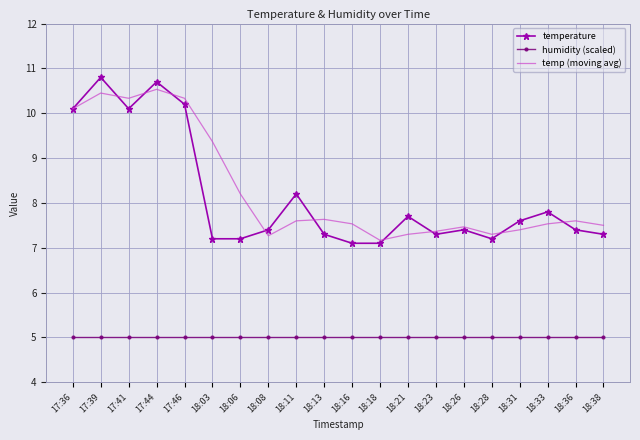

What are all the series names shown in the legend?

temperature, humidity (scaled), temp (moving avg)